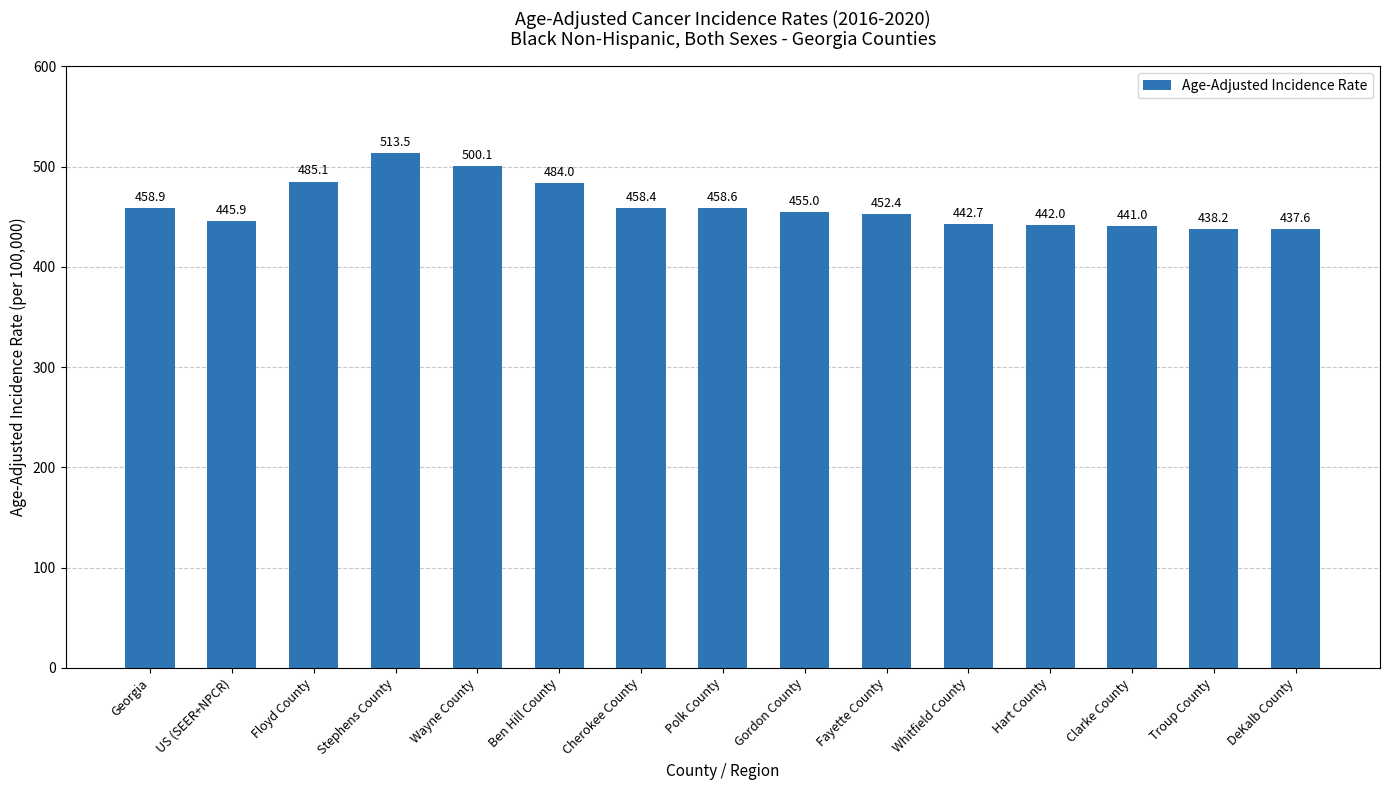

The chart shows a value of 442.0 at Hart County. True or false?

True